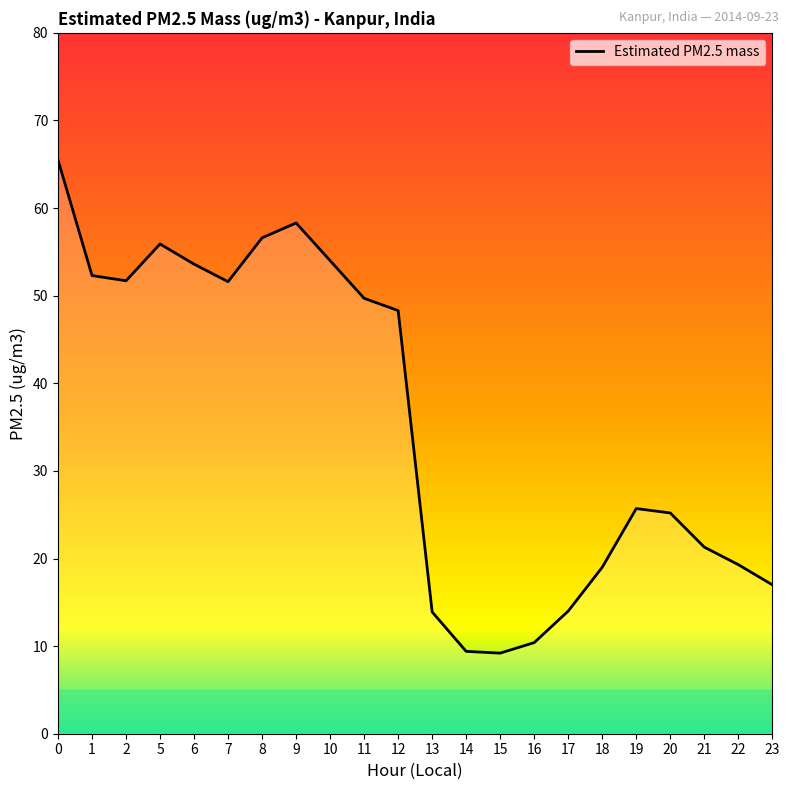

What is the maximum value shown in the chart?

65.5